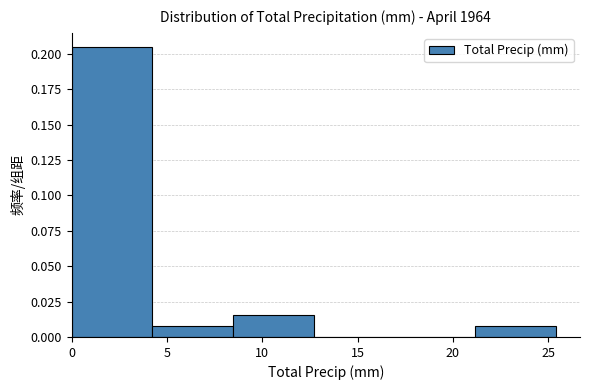

Which range on the x-axis has the tallest bar?

0.0 to 4.0